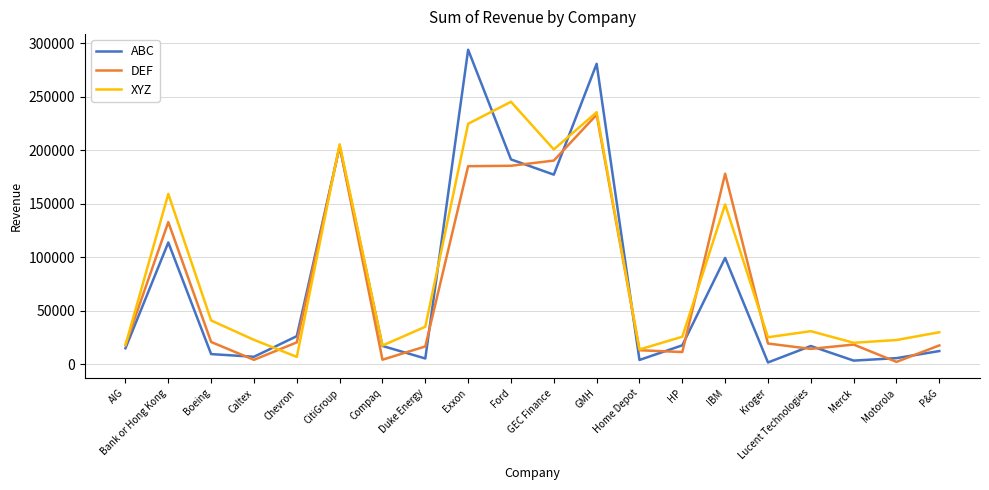

The ABC series shows 17250 at Compaq. True or false?

True